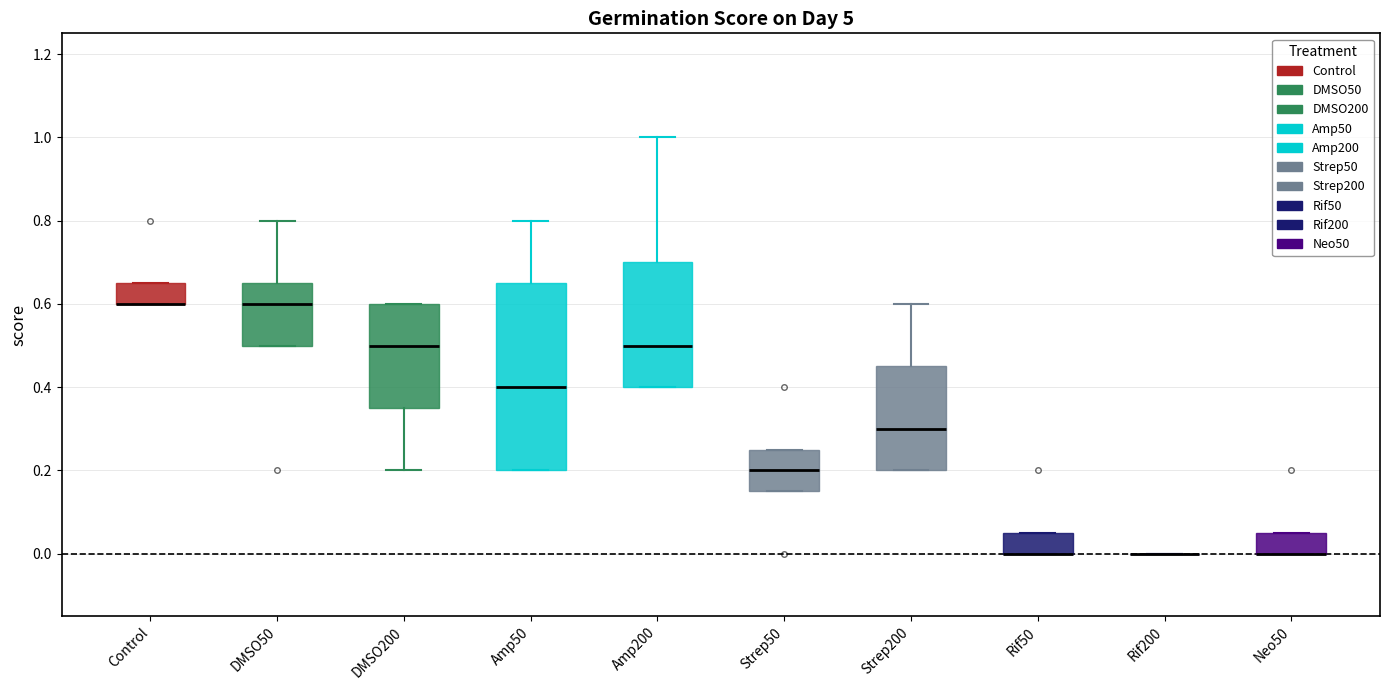

Reading left to right, read every box against the y-axis: the position of its median line, the range the box covers, and the ends of its whiskers. The values are not printed on the chart, so give them approximately, as read against the axis.

Control: median 0.60 (drawn on the box's lower edge), box 0.60 to 0.66, whiskers 0.60 to 0.66
DMSO50: median 0.60, box 0.50 to 0.66, whiskers 0.50 to 0.80
DMSO200: median 0.50, box 0.36 to 0.60, whiskers 0.20 to 0.60
Amp50: median 0.40, box 0.20 to 0.66, whiskers 0.20 to 0.80
Amp200: median 0.50, box 0.40 to 0.70, whiskers 0.40 to 1.00
Strep50: median 0.20, box 0.16 to 0.26, whiskers 0.16 to 0.26
Strep200: median 0.30, box 0.20 to 0.46, whiskers 0.20 to 0.60
Rif50: median 0.00 (drawn on the box's lower edge), box 0.00 to 0.06, whiskers 0.00 to 0.06
Rif200: box collapsed to a line at 0.00, whiskers 0.00 to 0.00
Neo50: median 0.00 (drawn on the box's lower edge), box 0.00 to 0.06, whiskers 0.00 to 0.06